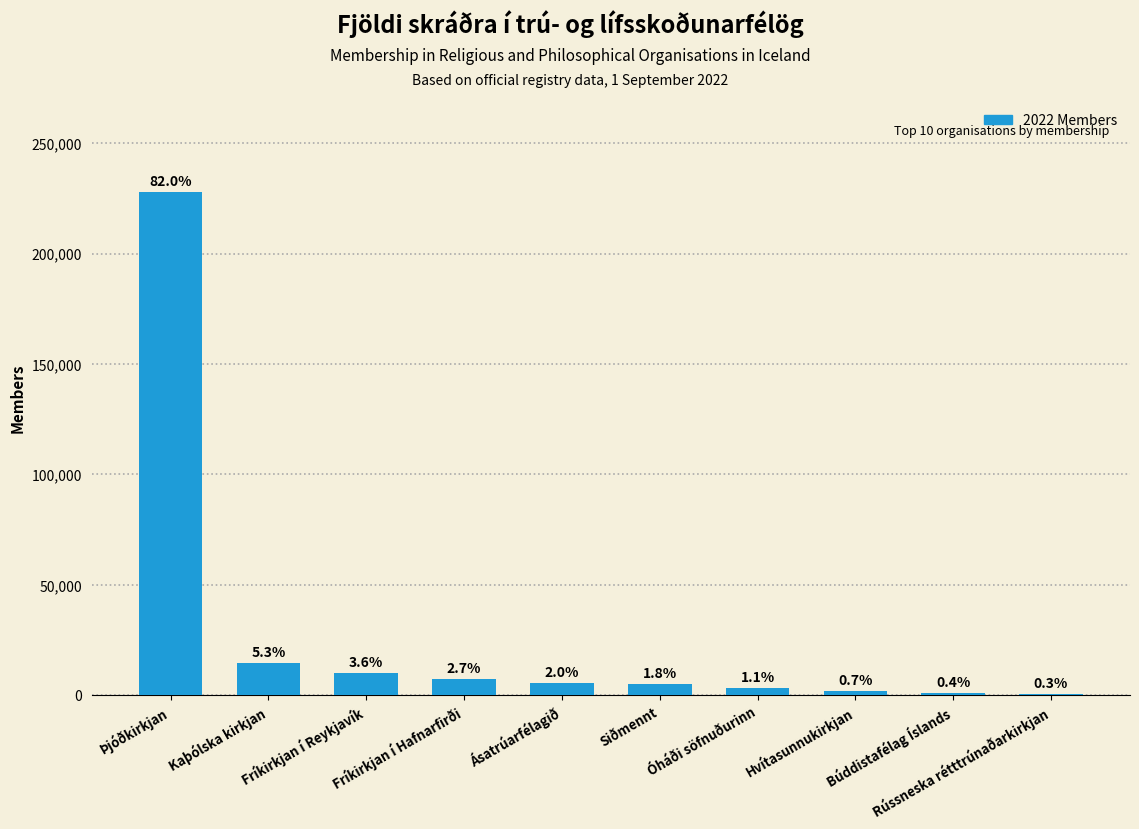

Rank the categories by value from lowest to highest.

Rússneska rétttrúnaðarkirkjan, Búddistafélag Íslands, Hvítasunnukirkjan, Óháði söfnuðurinn, Siðmennt, Ásatrúarfélagið, Fríkirkjan í Hafnarfirði, Fríkirkjan í Reykjavík, Kaþólska kirkjan, Þjóðkirkjan